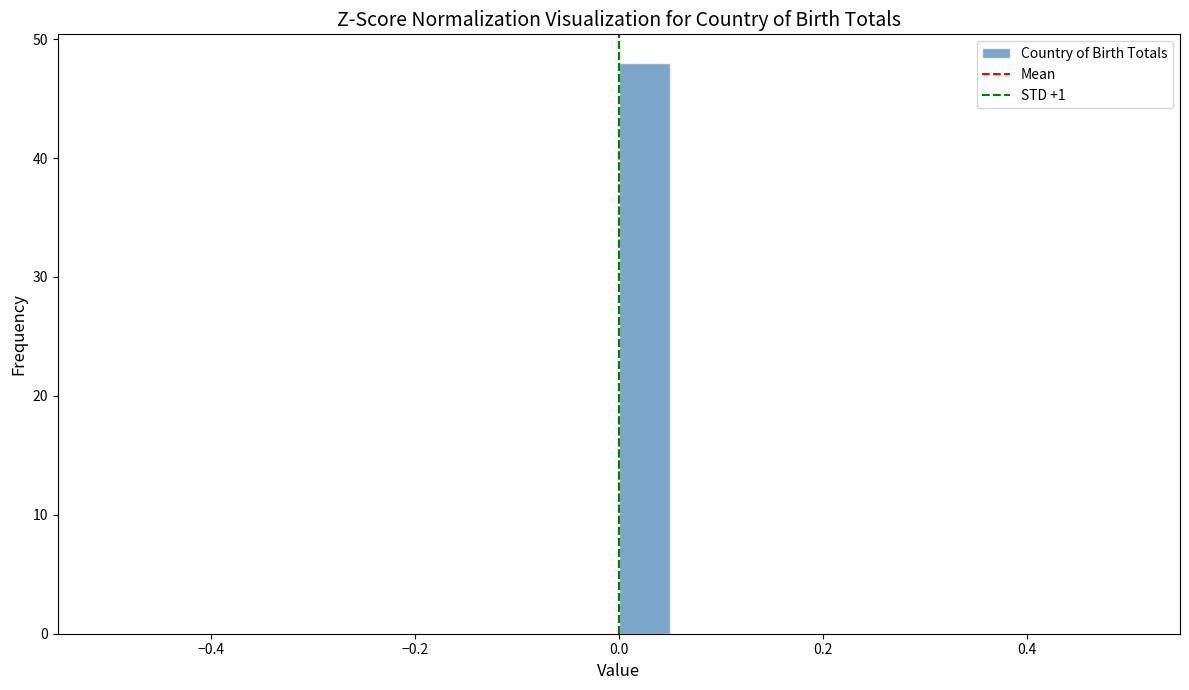

Read against the x-axis, roughly where is the centre of the tallest bar?

0.02